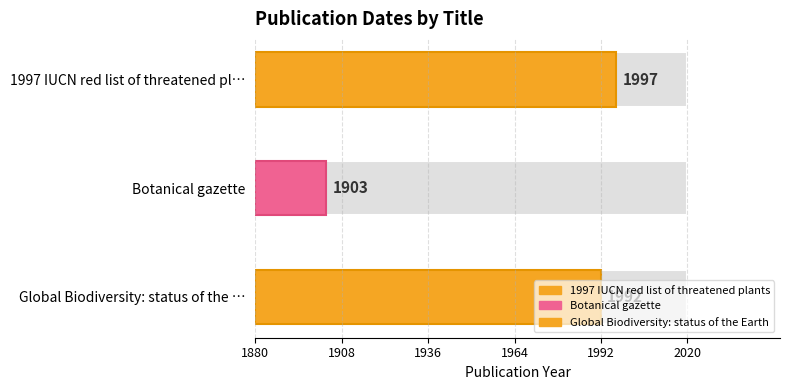

The chart shows a value of 1216 at Global Biodiversity: status of the Earth. True or false?

False